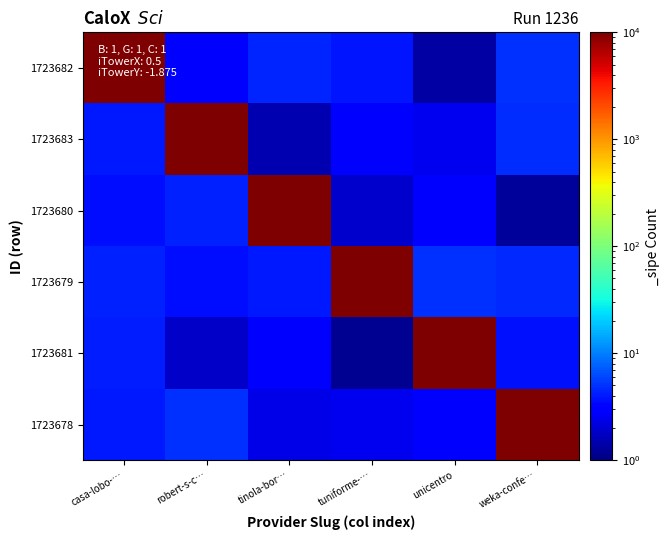

What is the total value across all series at unicentro?

10014.8